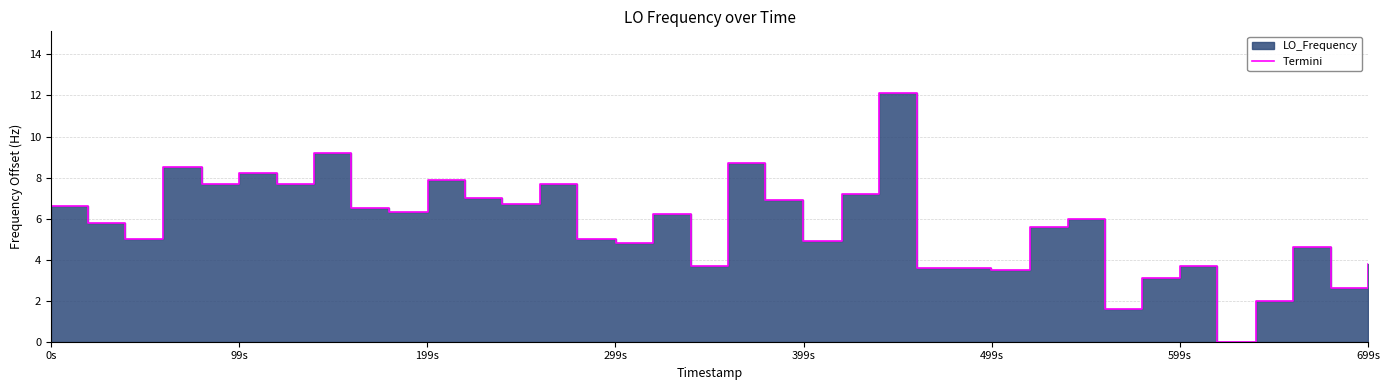

How many lines are shown in the chart?

1